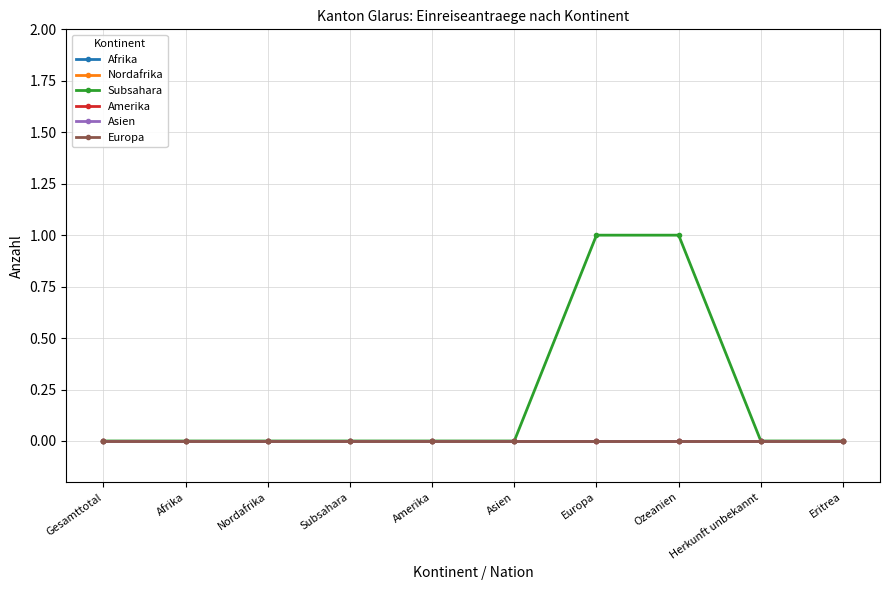

Reading right to left, list all the values displayed in this chart.

Afrika: Eritrea=0	Herkunft unbekannt=0	Ozeanien=0	Europa=0	Asien=0	Amerika=0	Subsahara=0	Nordafrika=0	Afrika=0	Gesamttotal=0
Nordafrika: Eritrea=0	Herkunft unbekannt=0	Ozeanien=0	Europa=0	Asien=0	Amerika=0	Subsahara=0	Nordafrika=0	Afrika=0	Gesamttotal=0
Subsahara: Eritrea=0	Herkunft unbekannt=0	Ozeanien=1	Europa=1	Asien=0	Amerika=0	Subsahara=0	Nordafrika=0	Afrika=0	Gesamttotal=0
Amerika: Eritrea=0	Herkunft unbekannt=0	Ozeanien=0	Europa=0	Asien=0	Amerika=0	Subsahara=0	Nordafrika=0	Afrika=0	Gesamttotal=0
Asien: Eritrea=0	Herkunft unbekannt=0	Ozeanien=0	Europa=0	Asien=0	Amerika=0	Subsahara=0	Nordafrika=0	Afrika=0	Gesamttotal=0
Europa: Eritrea=0	Herkunft unbekannt=0	Ozeanien=0	Europa=0	Asien=0	Amerika=0	Subsahara=0	Nordafrika=0	Afrika=0	Gesamttotal=0